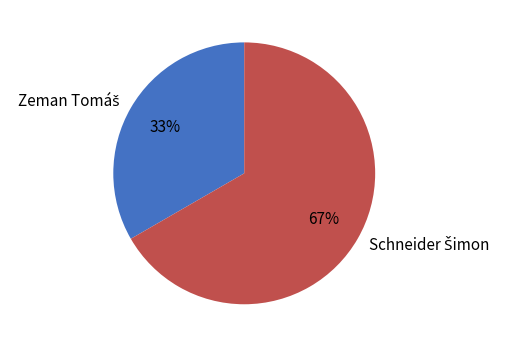

Is there any slice that represents more than half of the pie?

Yes